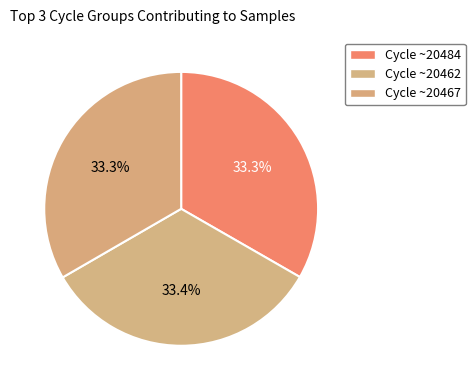

Which slice is the smallest?

28-20484